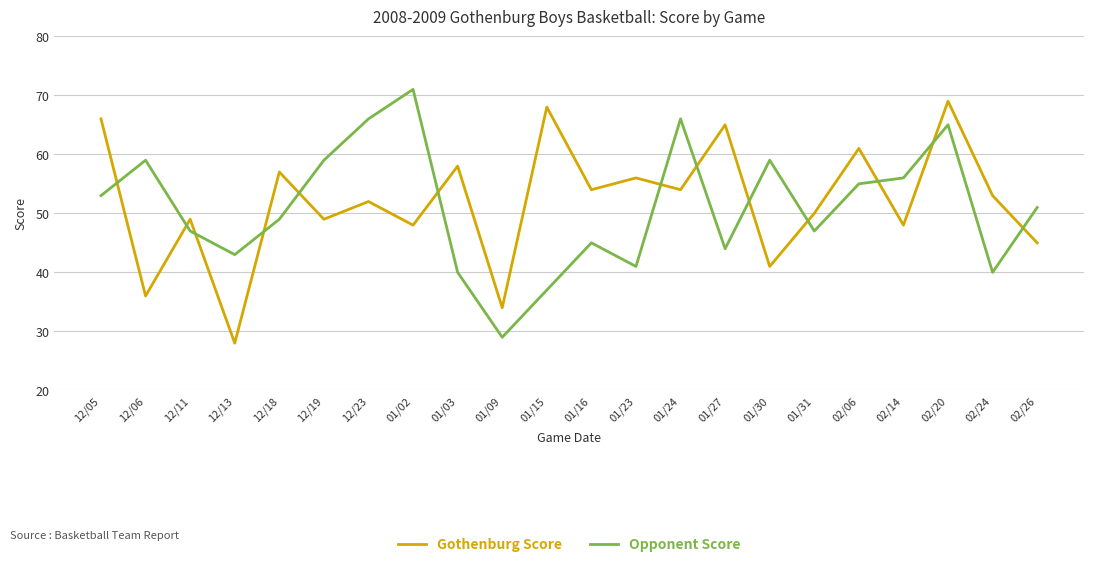

True or false: Gothenburg Score has a value of 57 at 12/18.

True